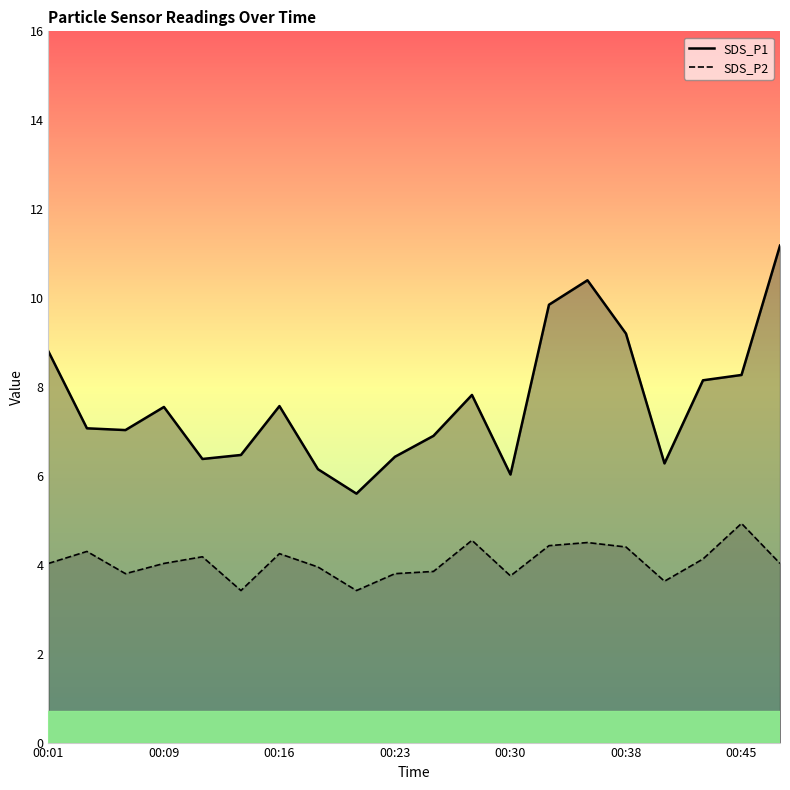

What is the difference between the maximum and minimum values in the SDS_P2 series?

1.5